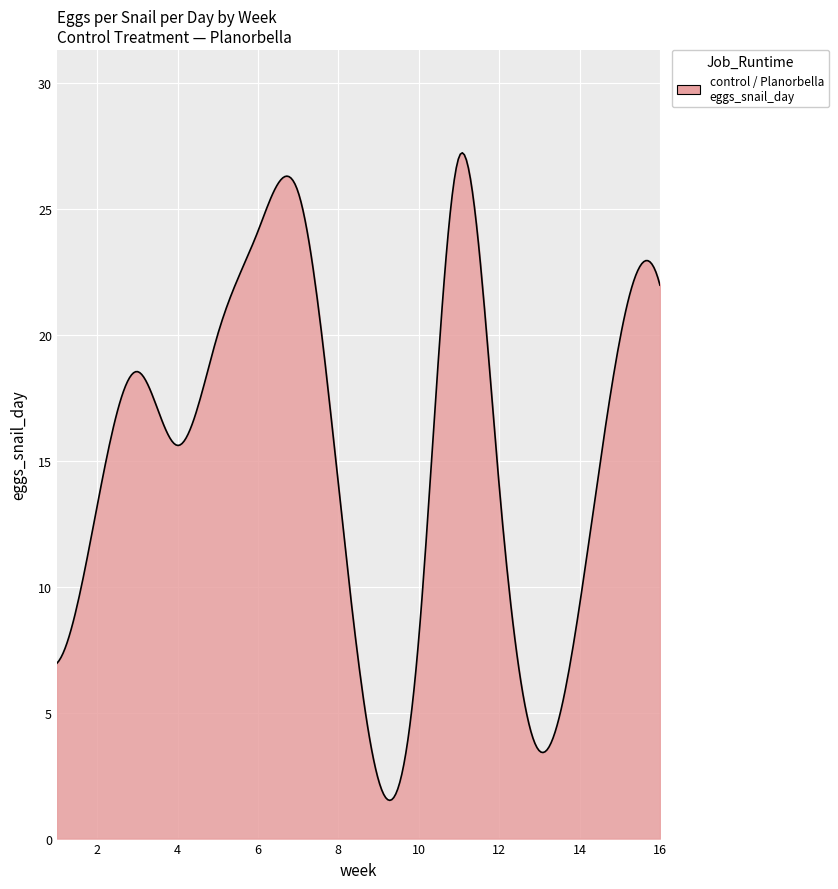

What is the difference between the maximum and minimum values?

25.7